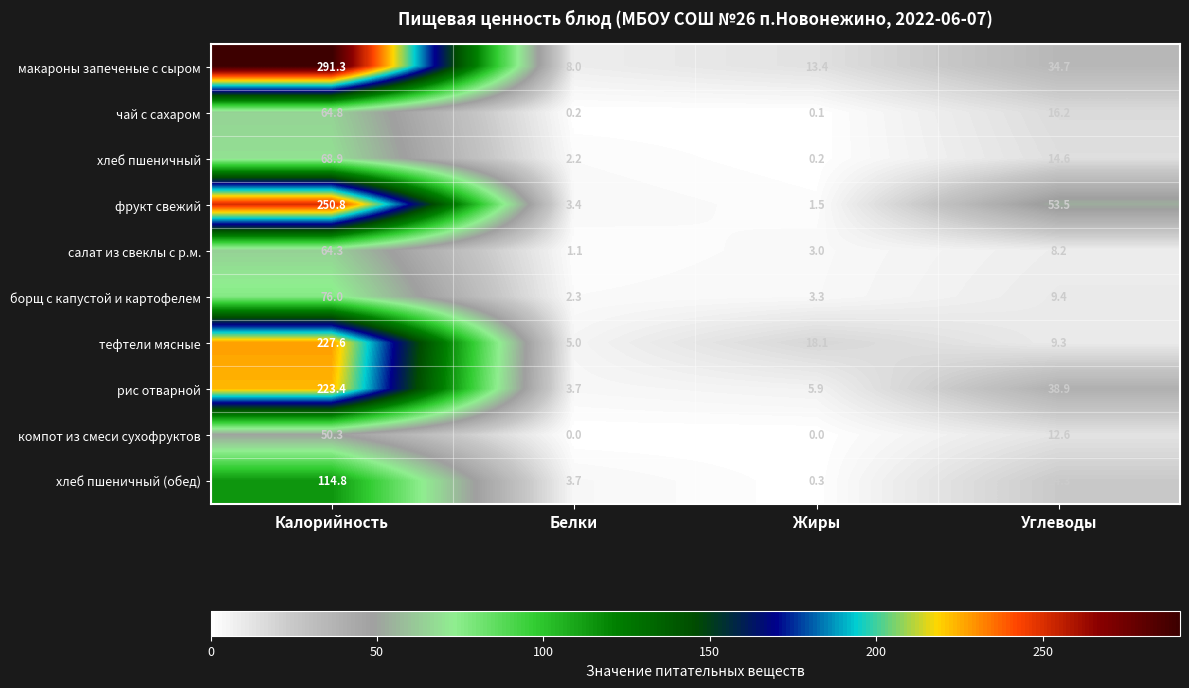

What is the difference between the second highest and second lowest values in the рис отварной series?

33.0